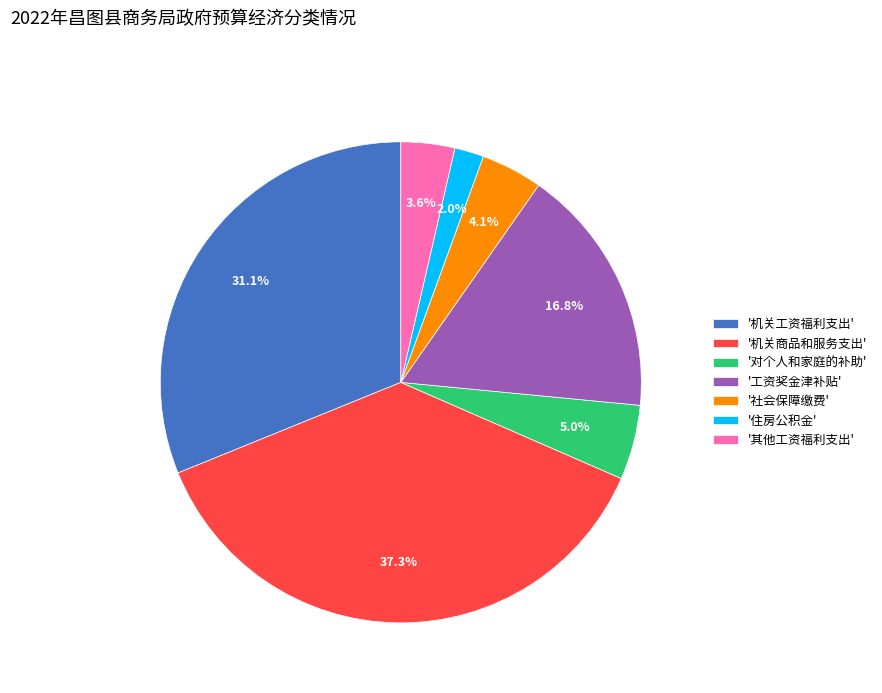

Is the sum of '工资奖金津补贴' and '社会保障缴费' greater than half?

No